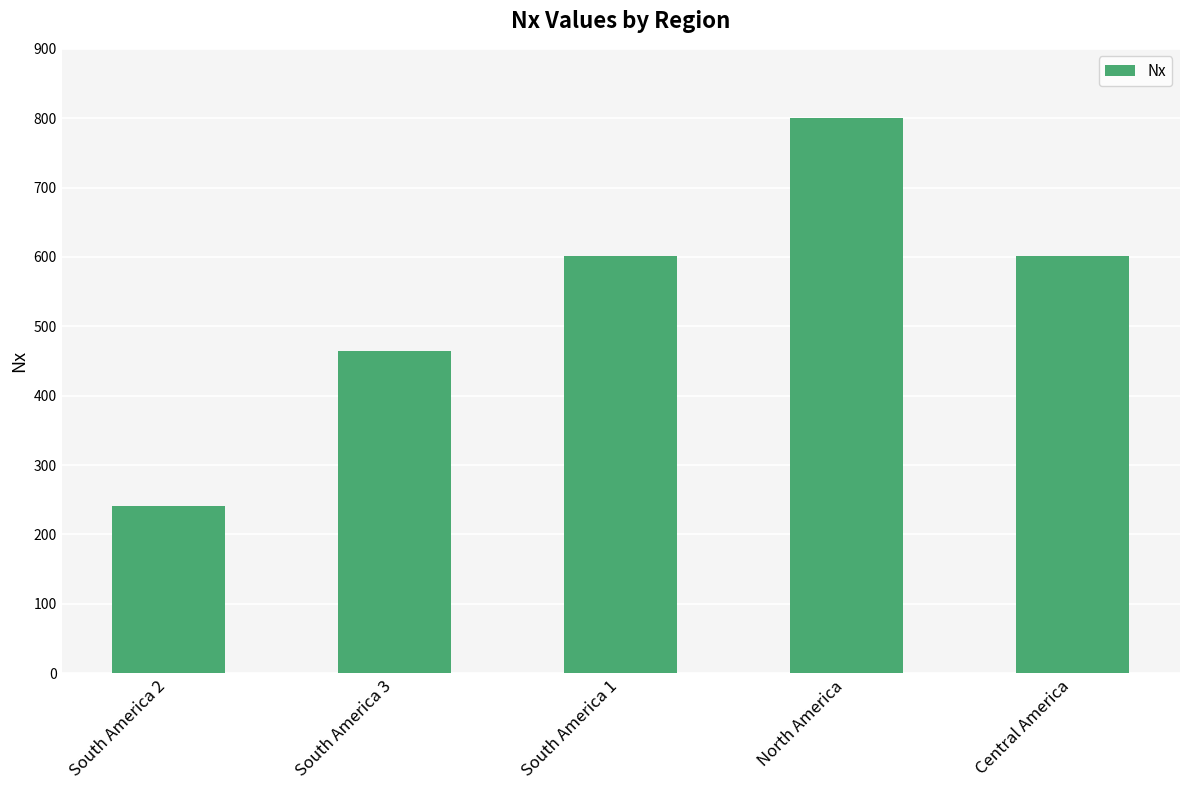

Between Central America and South America 3, which is larger?

Central America